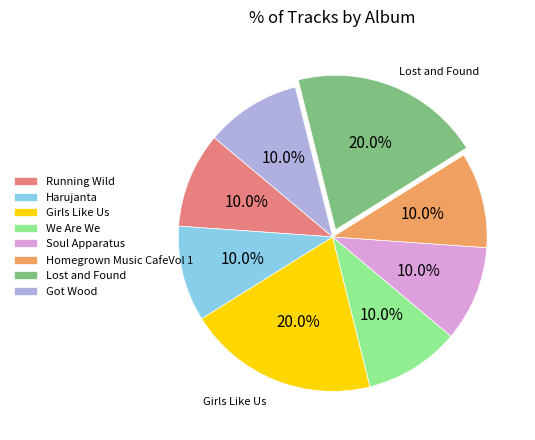

Does Running Wild represent more than half of the total?

No